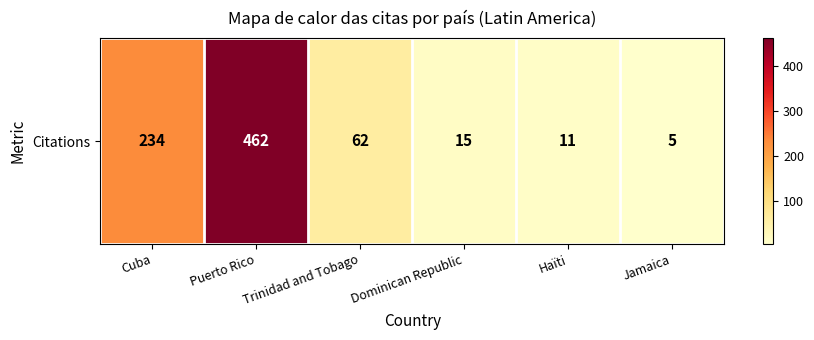

The chart shows a value of 27 at Trinidad and Tobago. True or false?

False